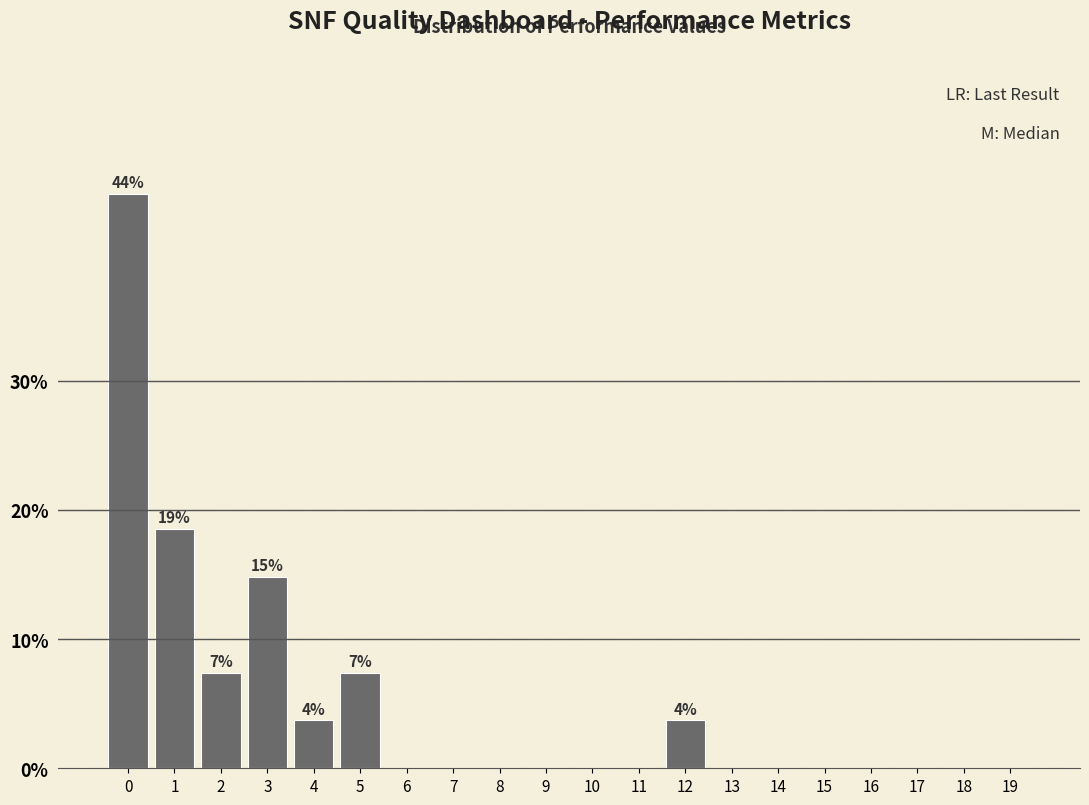

Reading left to right, extract all data points from this chart.

0=44.4	1=18.5	2=7.4	3=14.8	4=3.7	5=7.4	6=0.0	7=0.0	8=0.0	9=0.0	10=0.0	11=0.0	12=3.7	13=0.0	14=0.0	15=0.0	16=0.0	17=0.0	18=0.0	19=0.0